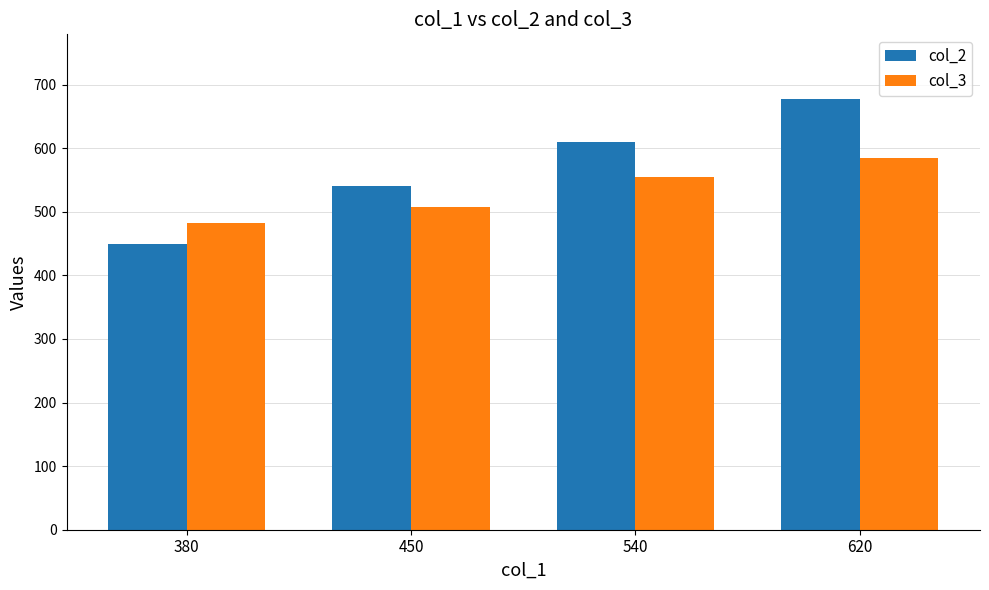

What is the difference between the second highest and minimum values in the col_2 series?

160.0